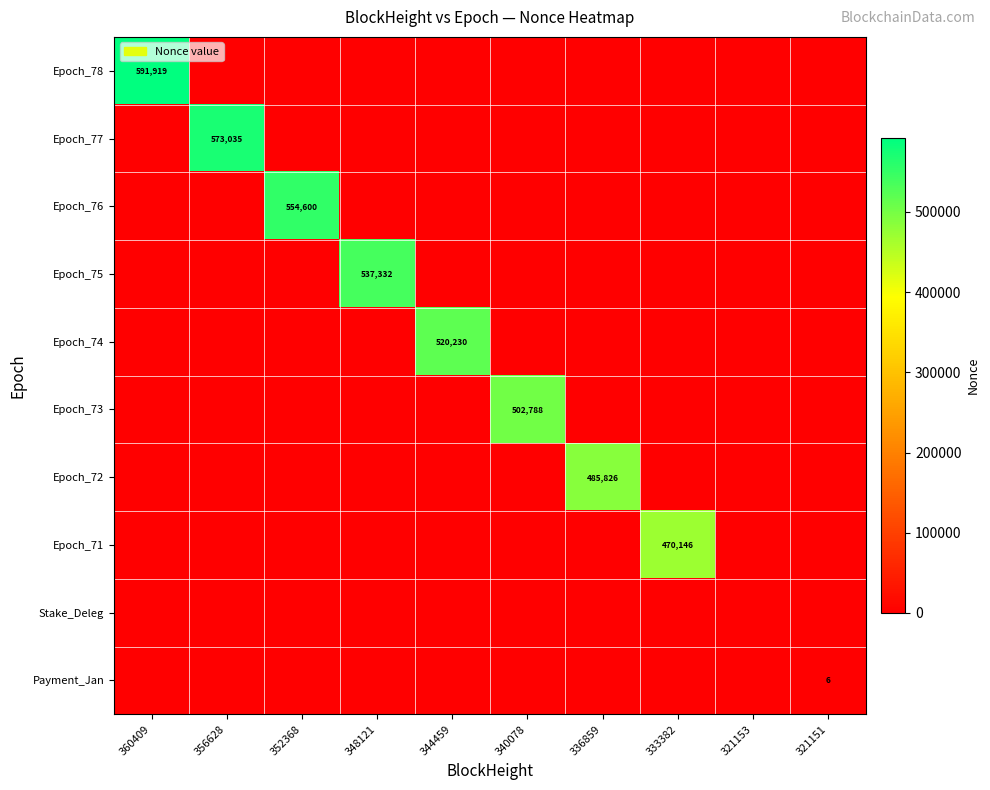

Is it true that Epoch_72 equals 485826 at 336859?

True